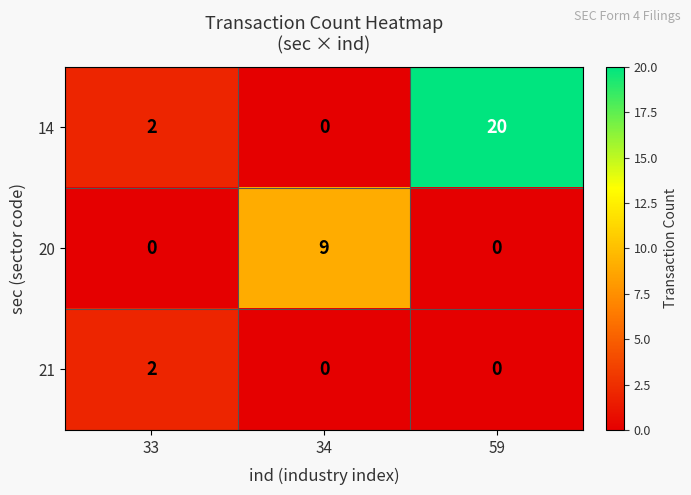

What is the difference between the maximum and minimum values in the 14 series?

20